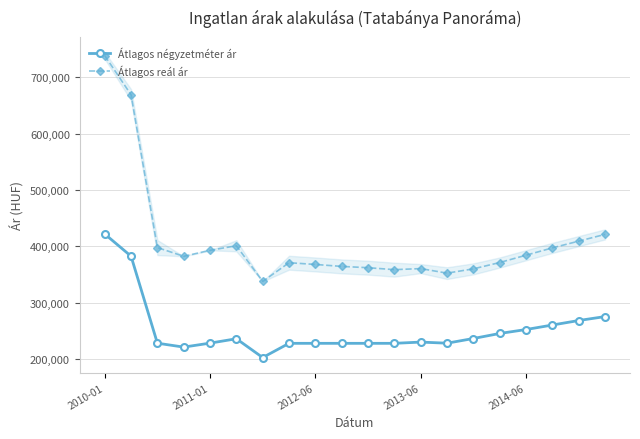

True or false: Átlagos reál ár and Átlagos négyzetméter ár cross at least once.

False